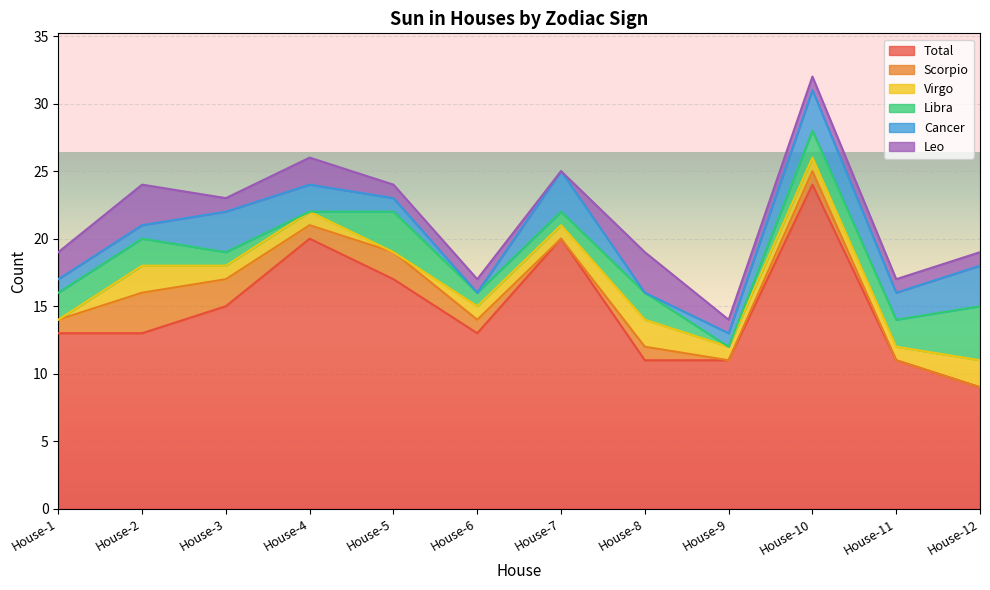

What are all the series names shown in the legend?

Total, Scorpio, Virgo, Libra, Cancer, Leo